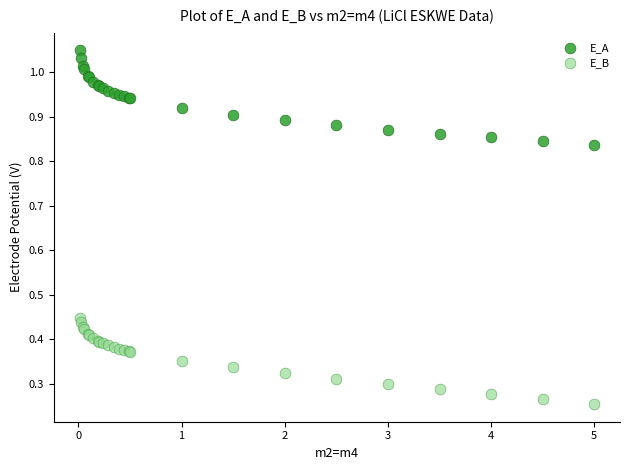

Which series contains the lowest Y value?

E_B